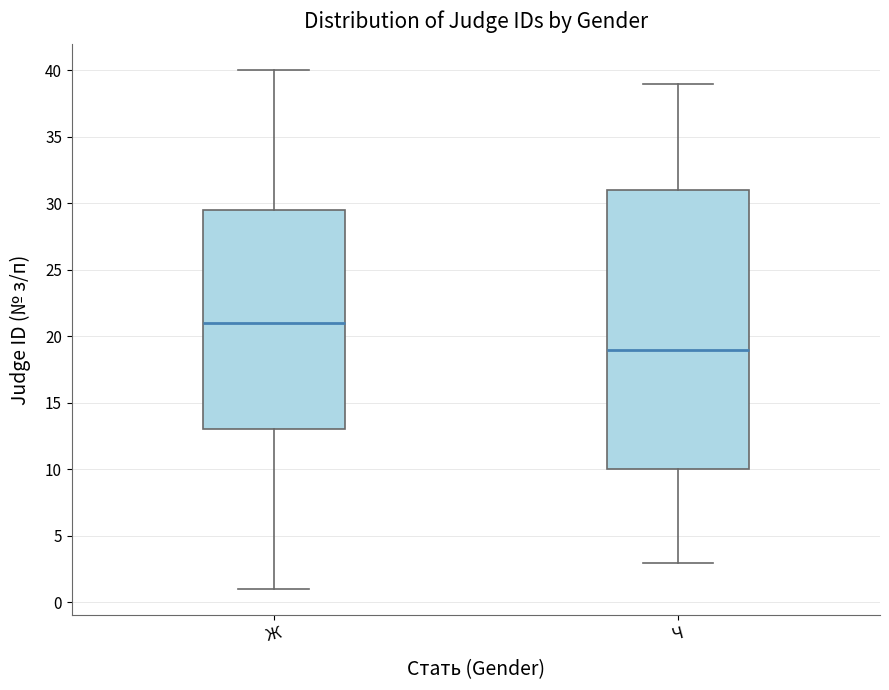

Where does the lower whisker of the box for Ч end on the y-axis? The values are not printed on the chart, so give them approximately, as read against the axis.

3.0